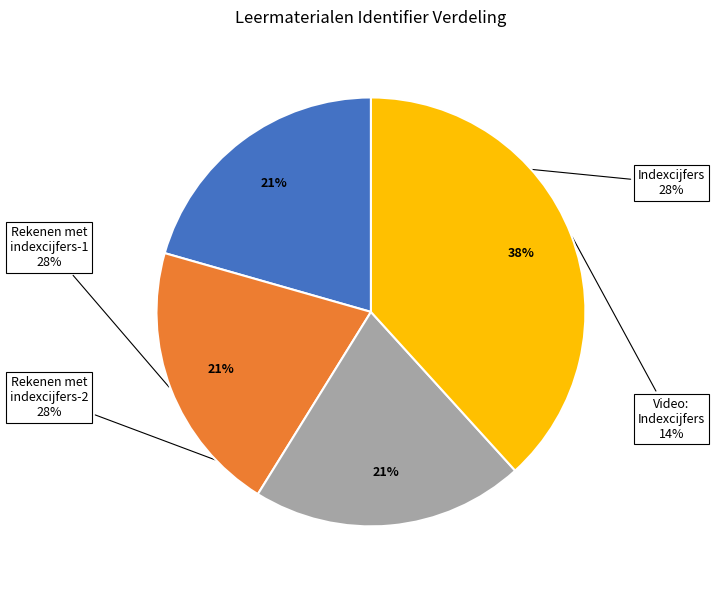

What percentage is the Rekenen met indexcijfers - 2 slice, to the nearest percent?

21%